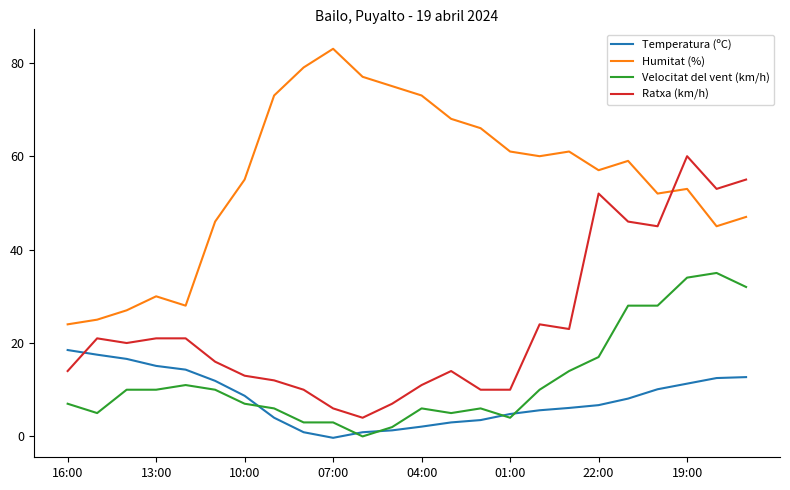

After their last crossing, which series has the higher values: Velocitat del vent (km/h) or Temperatura (ºC)?

Velocitat del vent (km/h)